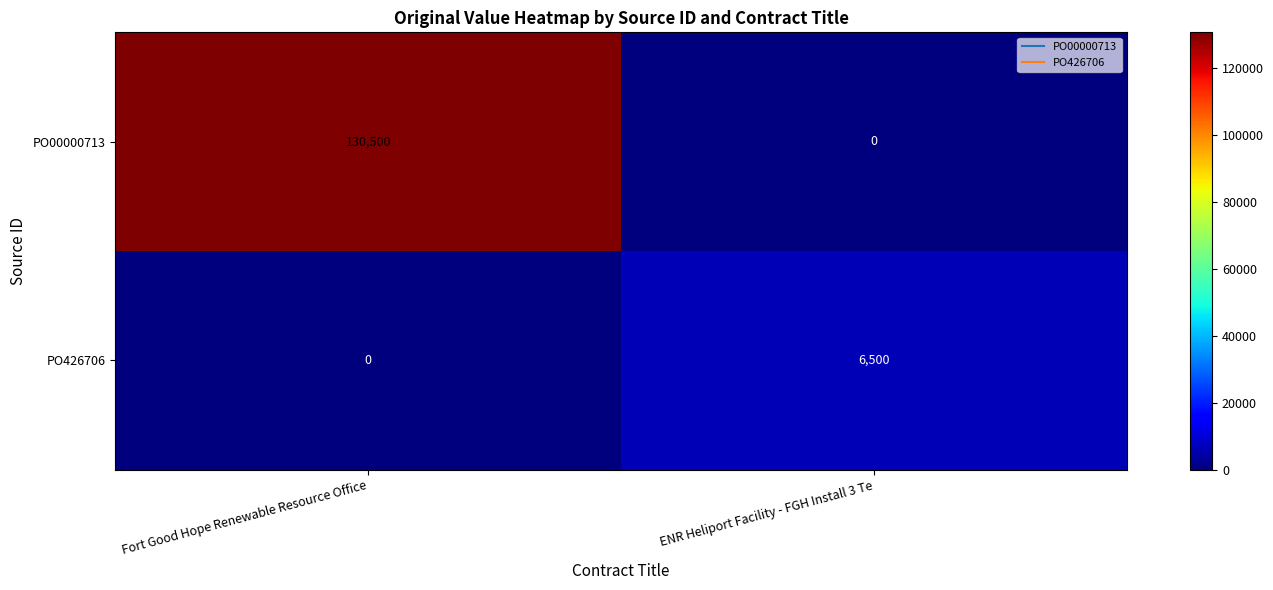

Reading left to right, what are all the values shown in this chart?

PO00000713: Fort Good Hope Renewable Resource Office=130500	ENR Heliport Facility - FGH Install 3 Te=0
PO426706: Fort Good Hope Renewable Resource Office=0	ENR Heliport Facility - FGH Install 3 Te=6500